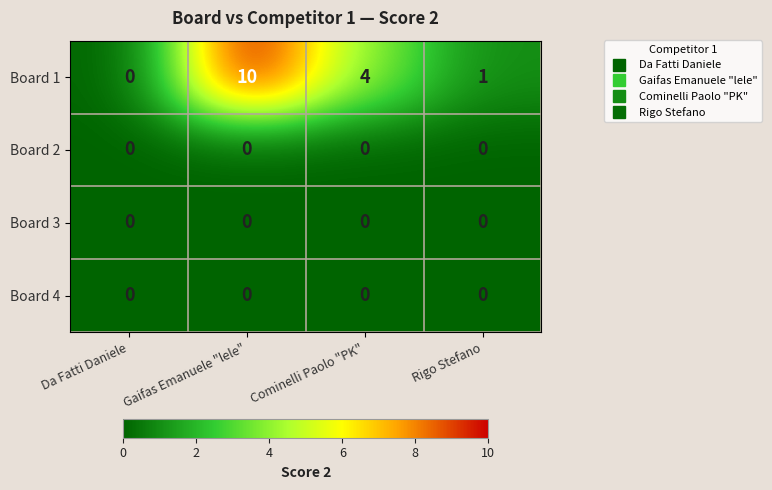

At which label does Board 1 first exceed 4?

Gaifas Emanuele "lele"